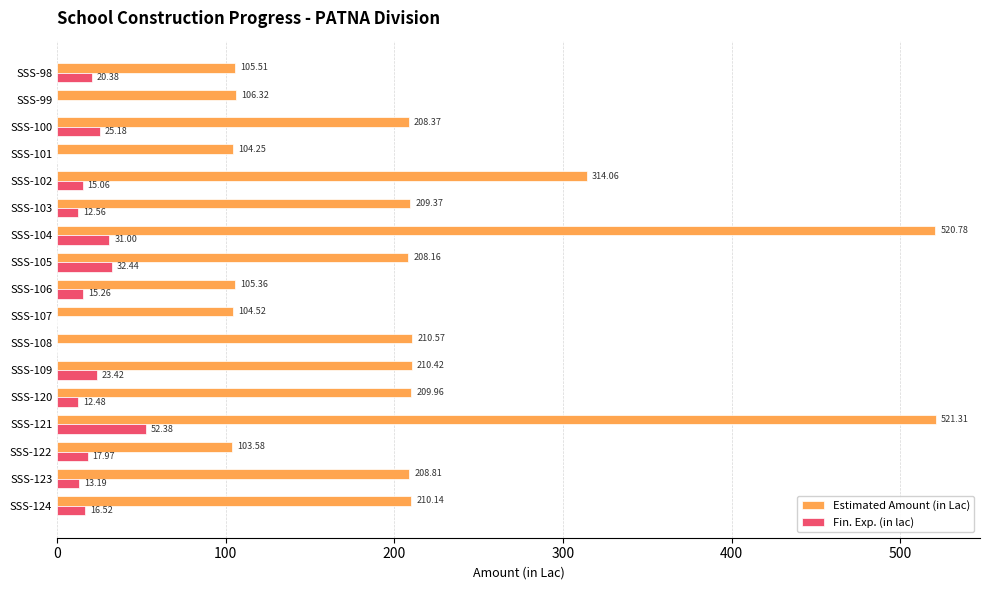

What is the total value across all series at SSS-120?

222.4